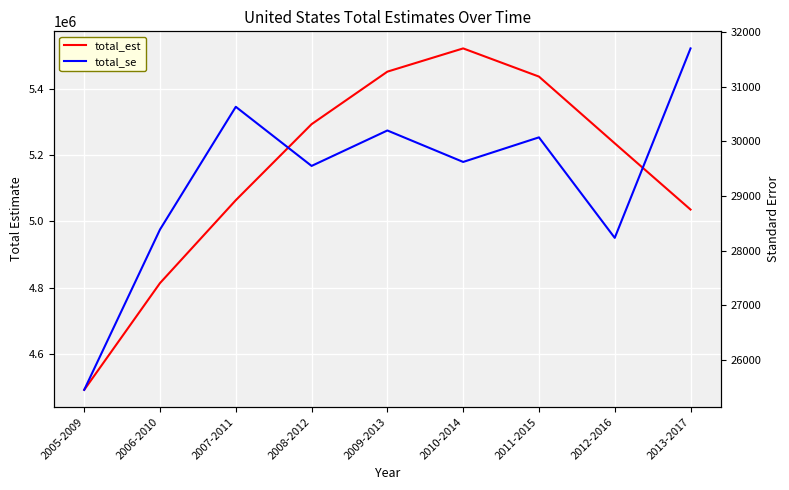

What is the minimum value shown in the chart?

25450.5